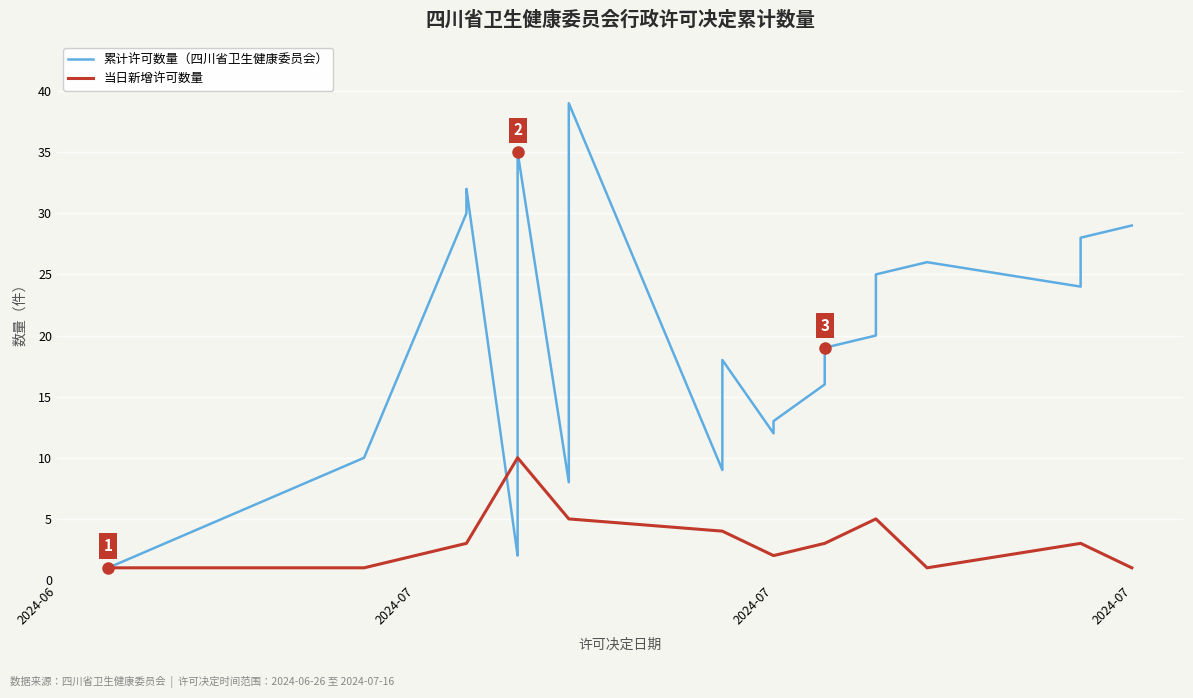

Is the value of 累计许可数量 at 8 greater than the value of 当日新增 at 10?

Yes